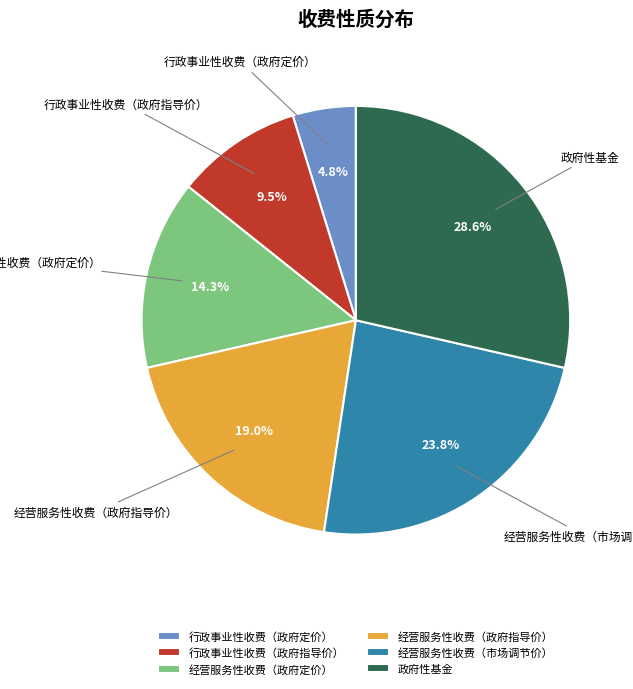

What percentage do 行政事业性收费（政府定价） and 行政事业性收费（政府指导价） together represent?

14.3%